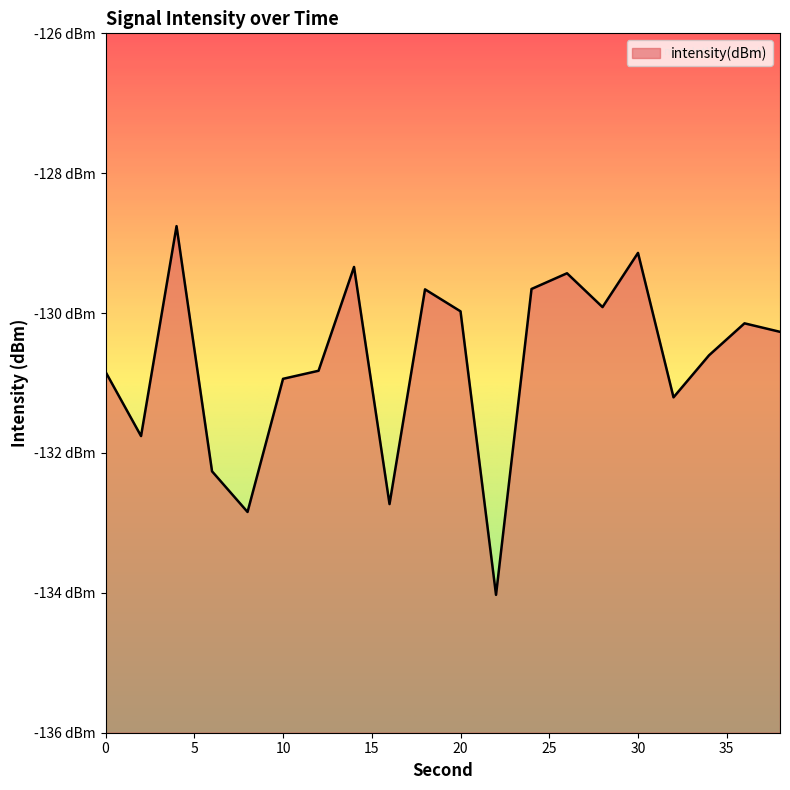

The chart shows a value of -132.7 at 16. True or false?

True